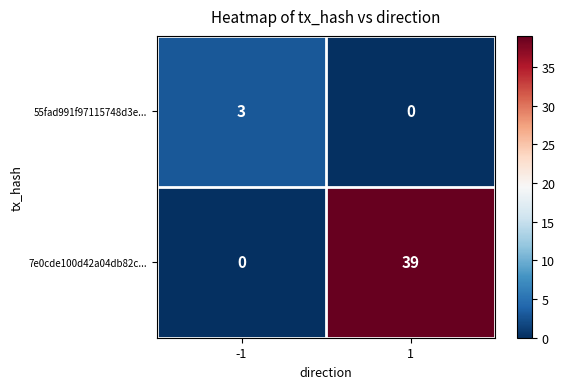

The 7e0cde100d42a04db82c... series shows 39 at 1. True or false?

True